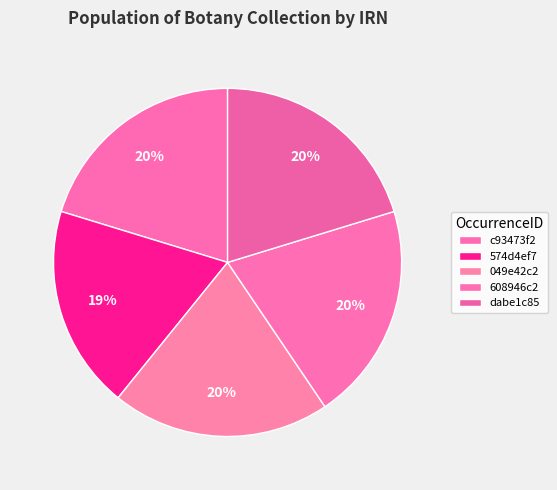

Count the number of slices in the pie.

5